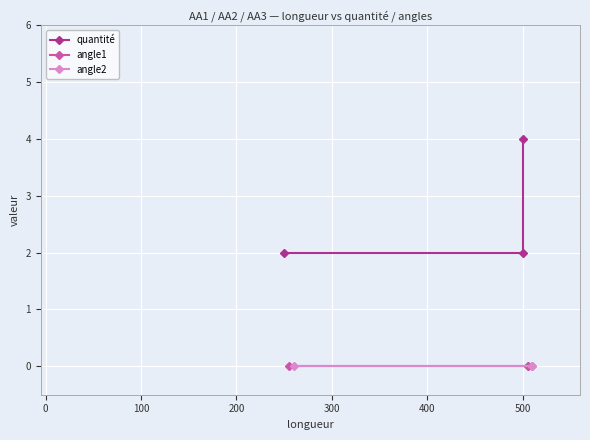

What is the maximum value shown in the chart?

4